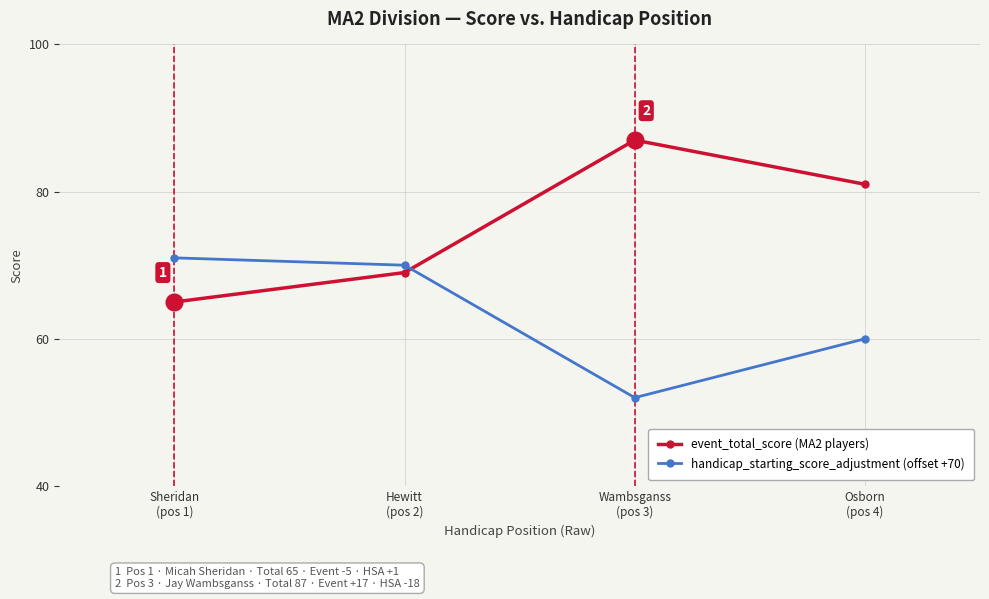

How many interior local peaks does the event_total_score (MA2 players) series have?

1